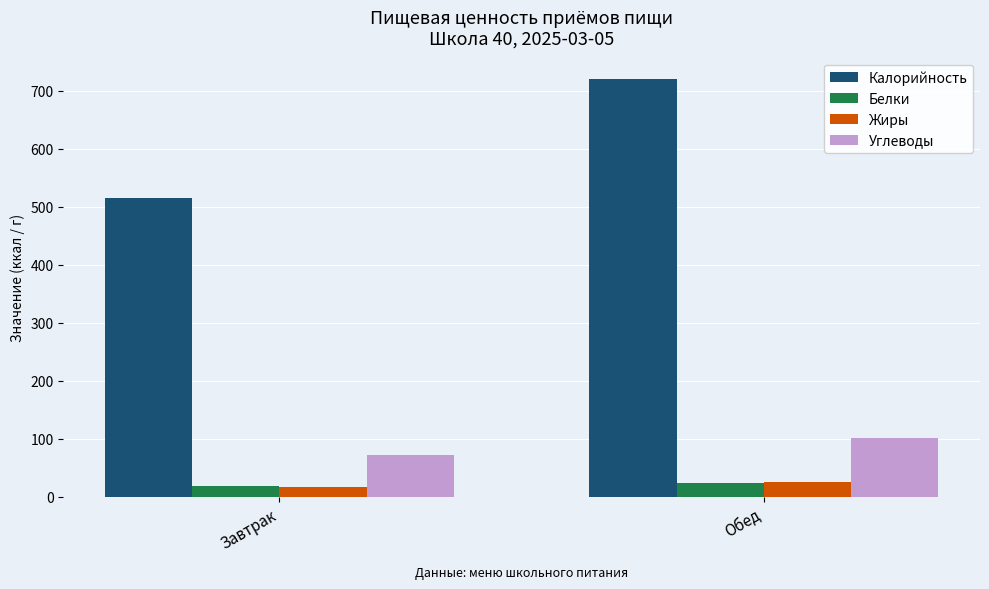

Reading left to right, extract all data points from this chart.

Калорийность: Завтрак=515.0	Обед=721.0
Белки: Завтрак=18.1	Обед=24.3
Жиры: Завтрак=18.0	Обед=26.2
Углеводы: Завтрак=72.5	Обед=101.2